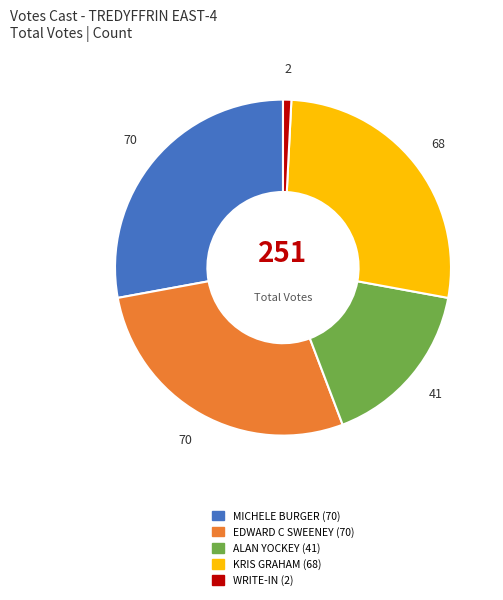

Approximately how many times larger is the value at MICHELE BURGER compared to ALAN YOCKEY?

1.7